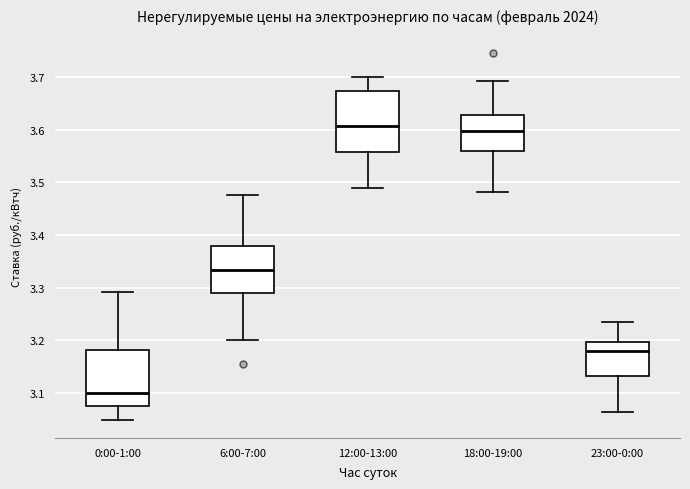

Where is the lower edge of the box for 0:00-1:00 on the y-axis? The values are not printed on the chart, so give them approximately, as read against the axis.

3.07